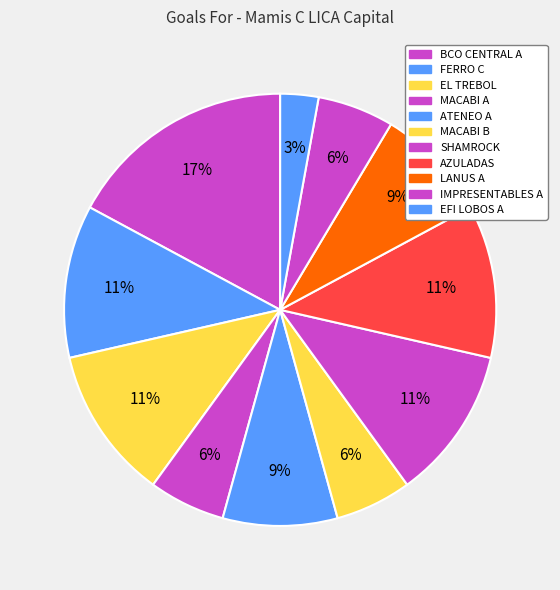

Rank the categories by value from lowest to highest.

EFI LOBOS A, MACABI A, MACABI B, IMPRESENTABLES A, ATENEO A, LANUS A, FERRO C, EL TREBOL, SHAMROCK, AZULADAS, BCO CENTRAL A